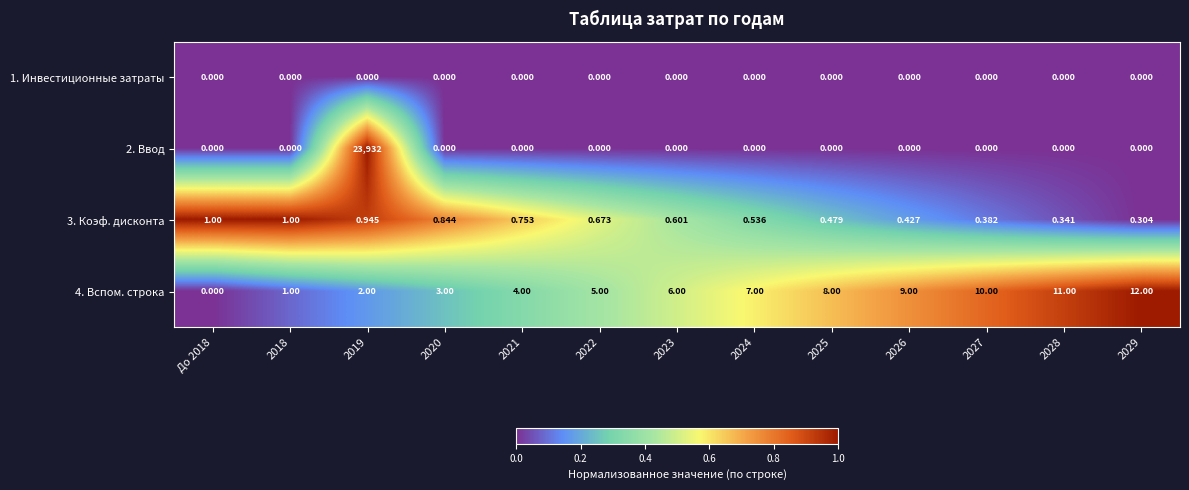

Which series has the largest range (max minus min)?

2. Ввод